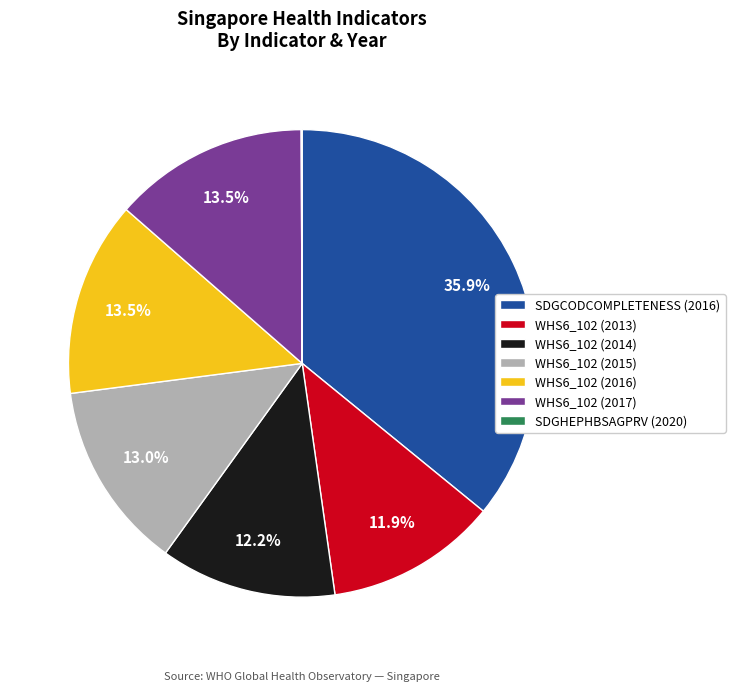

Which slice is the largest?

SDGCODCOMPLETENESS (2016)